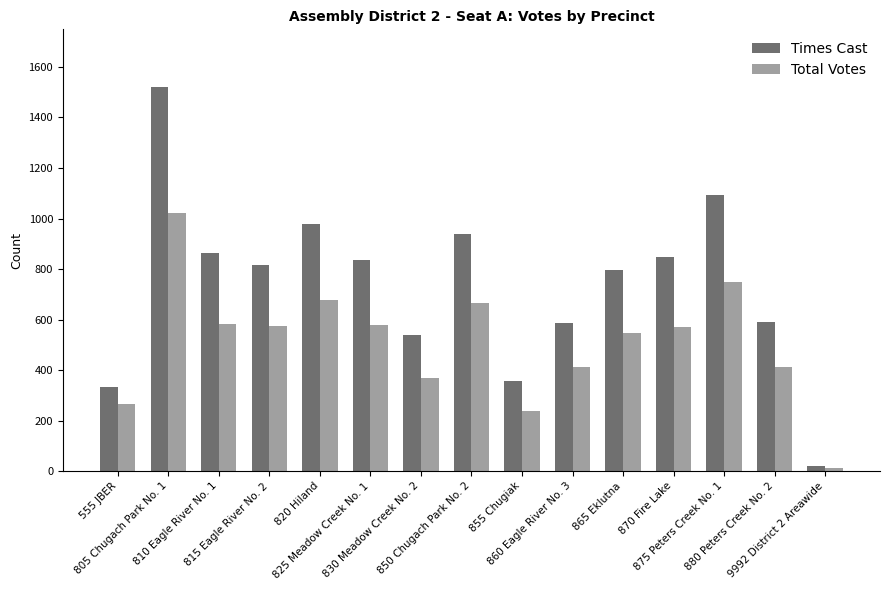

At how many categories does at least one series exceed 1518?

1